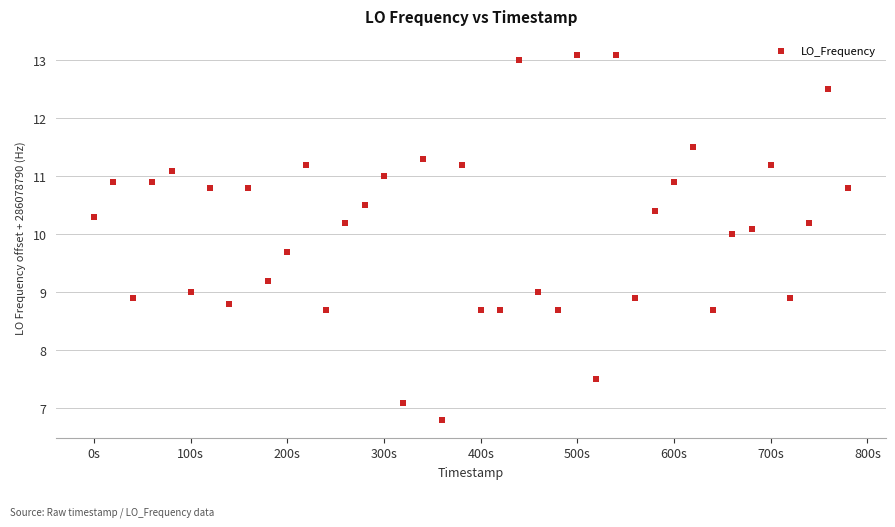

What is the range of X values (max minus min)?

780.2